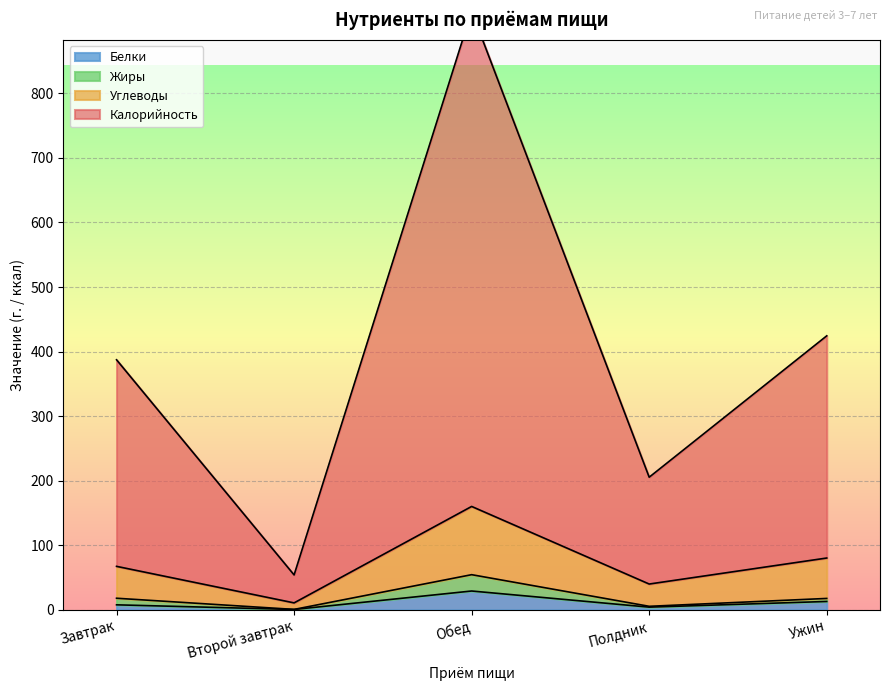

The value of Белки at Обед is 29.1. True or false?

True